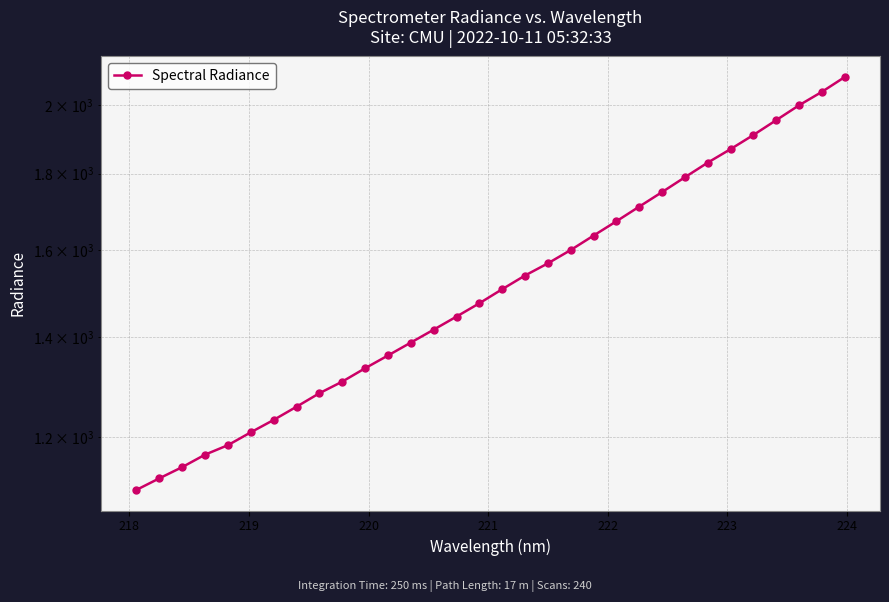

What is the smallest value displayed?

1107.1